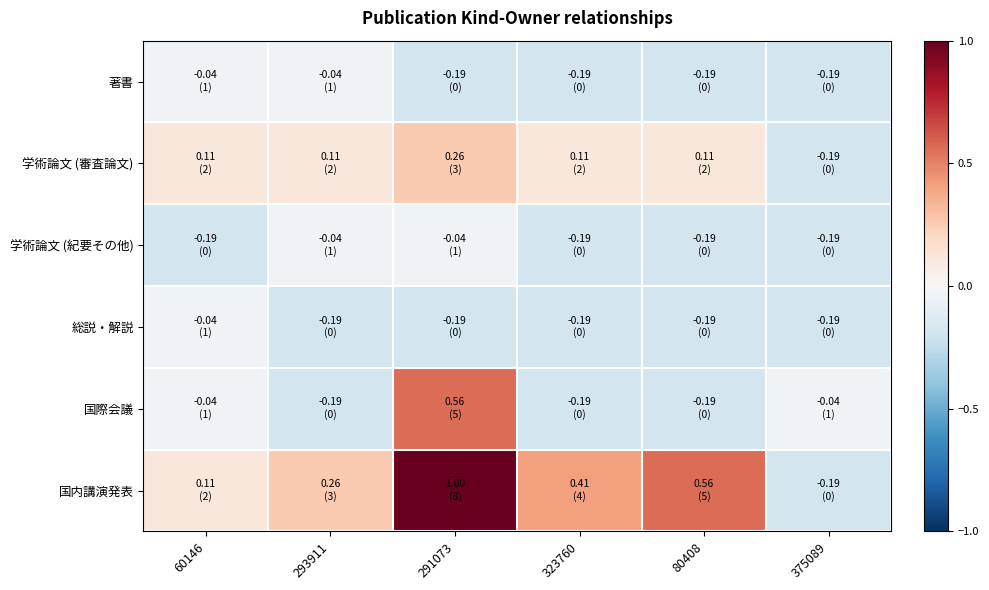

At 60146, list the series in order from smallest to largest.

学術論文 (紀要その他), 著書, 総説・解説, 国際会議, 学術論文 (審査論文), 国内講演発表